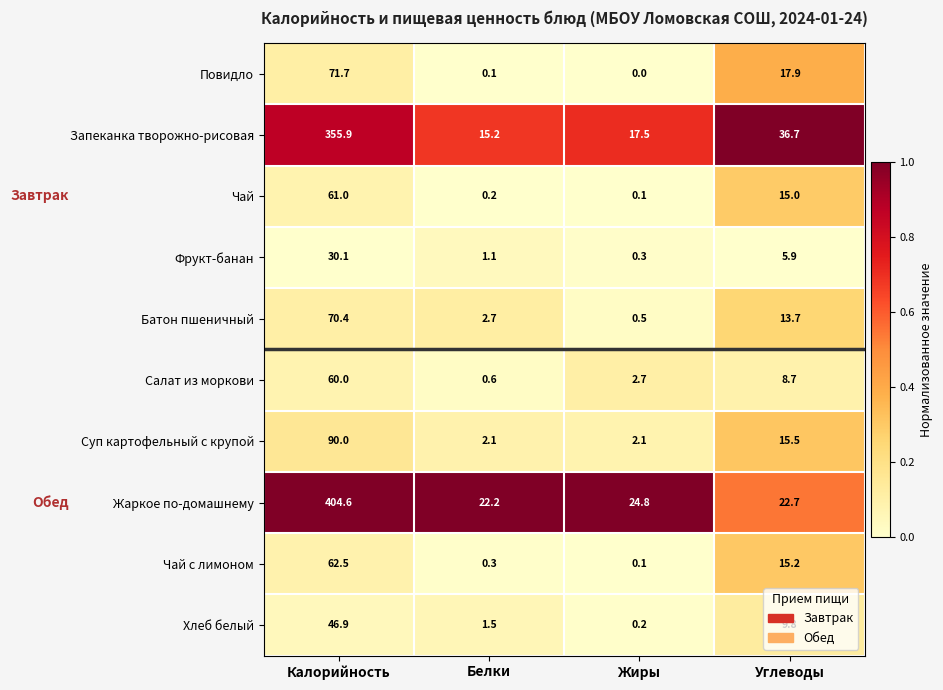

True or false: Повидло has a value of -44.1 at Жиры.

False